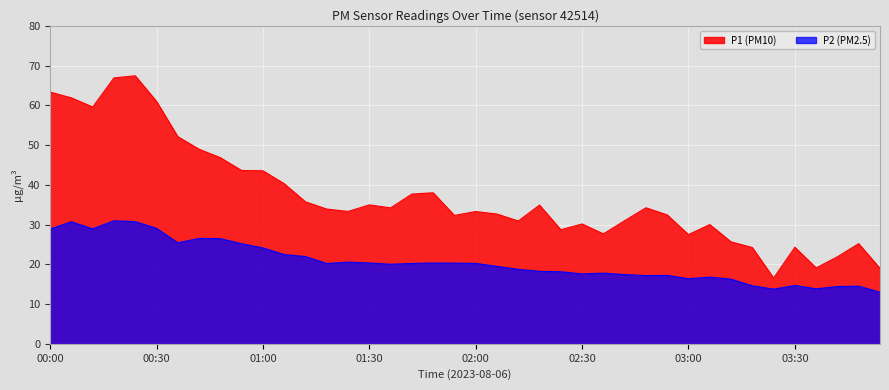

What is the total value across all series at 03:00?

43.9